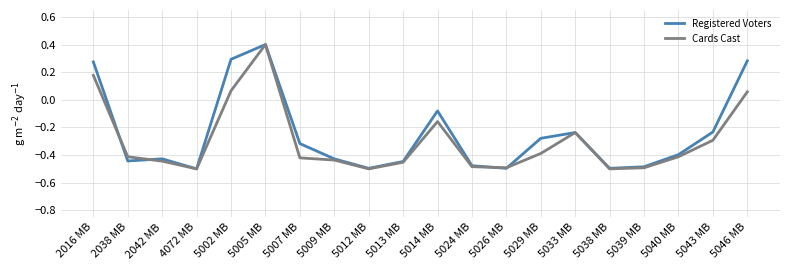

What is the difference between the second highest and second lowest values in the Registered Voters series?

0.8